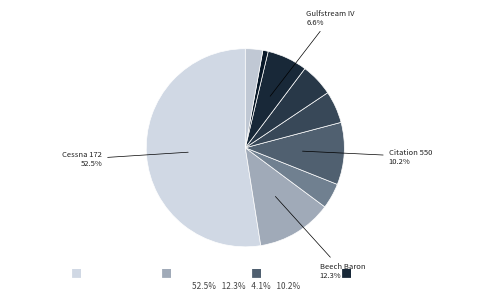

How many slices are in this pie chart?

9